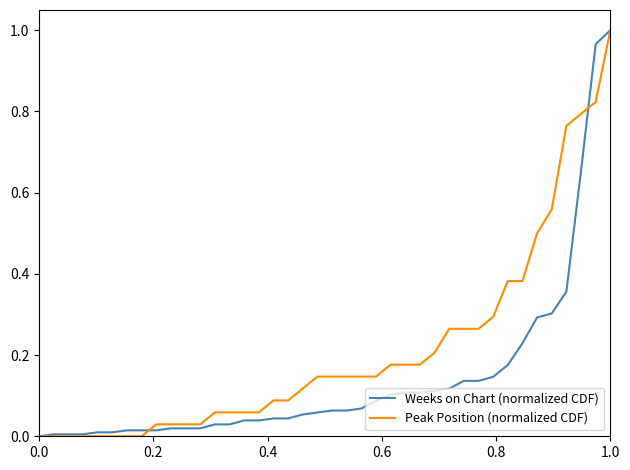

List the series in order of their overall mean, highest first.

Peak Position (normalized CDF), Weeks on Chart (normalized CDF)